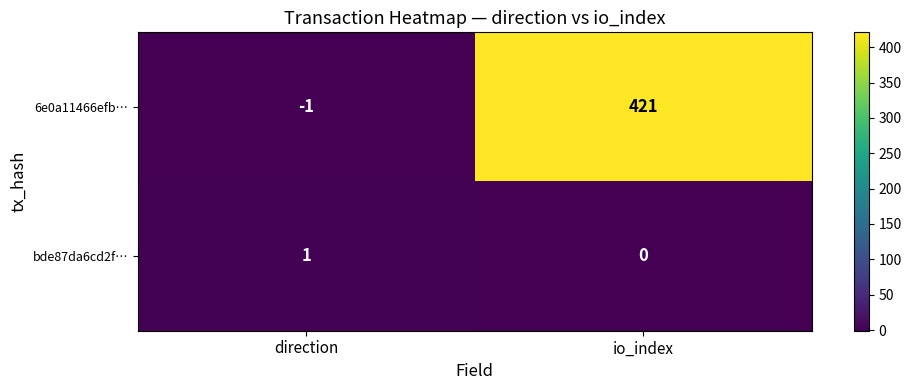

What value does the 6e0a11466efb… series have at io_index?

421